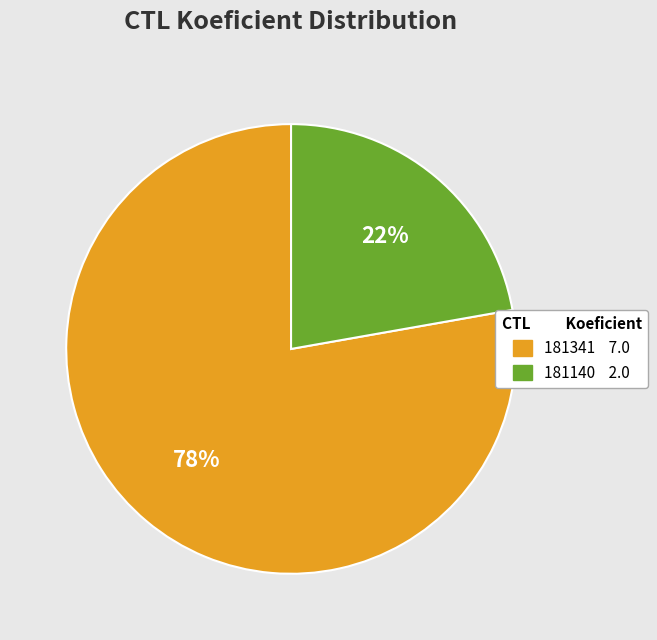

To the nearest percent, what percentage of the pie is 181341?

78%